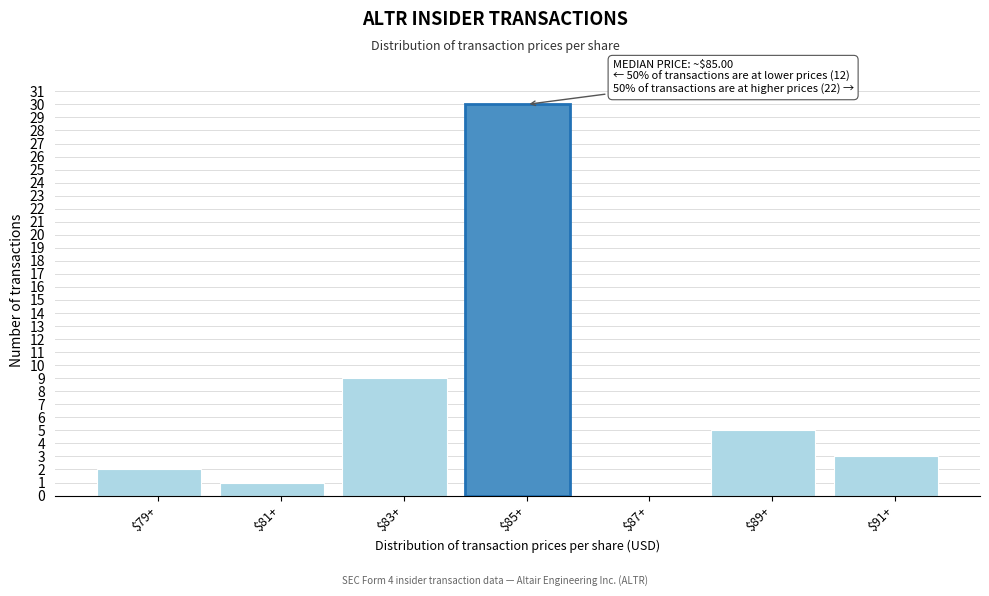

At which label is the value closest to 15?

$83+